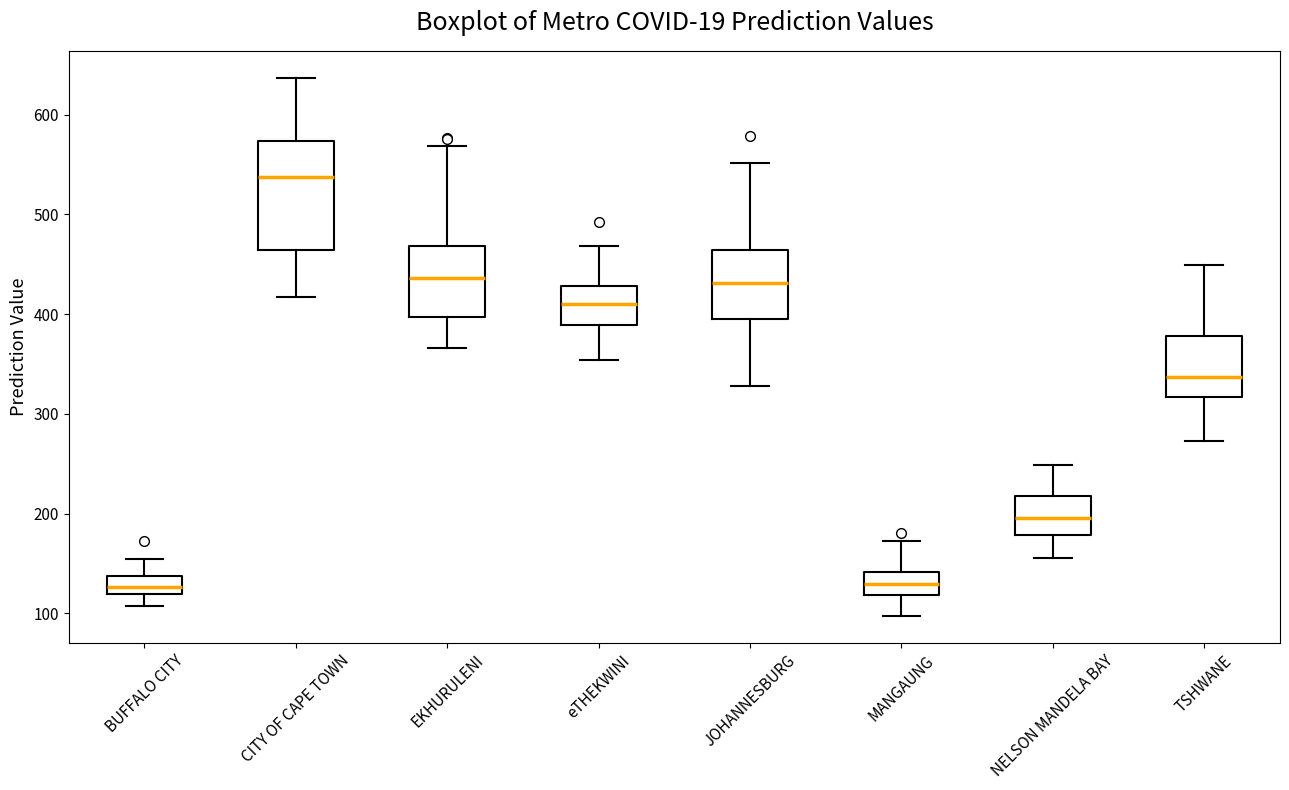

Reading left to right, transcribe this box plot: for each box, give where its median line is, the range the box spans, and where its two whiskers end, as read against the y-axis. The values are not printed on the chart, so give them approximately, as read against the axis.

BUFFALO CITY: median 130, box 120 to 140, whiskers 110 to 150
CITY OF CAPE TOWN: median 540, box 460 to 570, whiskers 420 to 640
EKHURULENI: median 440, box 400 to 470, whiskers 370 to 570
eTHEKWINI: median 410, box 390 to 430, whiskers 350 to 470
JOHANNESBURG: median 430, box 390 to 460, whiskers 330 to 550
MANGAUNG: median 130, box 120 to 140, whiskers 100 to 170
NELSON MANDELA BAY: median 200, box 180 to 220, whiskers 160 to 250
TSHWANE: median 340, box 320 to 380, whiskers 270 to 450